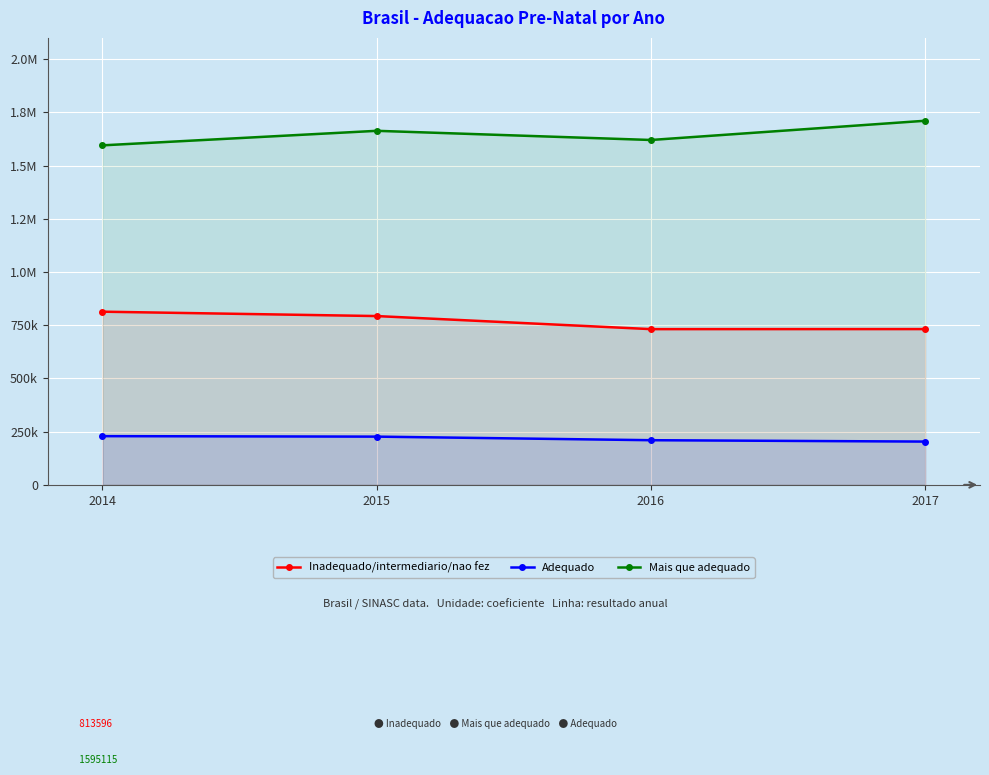

Reading left to right, transcribe all the data shown in this chart.

Inadequado/intermediario/nao fez: 813596	793061	731650	731878
Adequado: 228906	226578	209762	203302
Mais que adequado: 1595115	1663399	1620328	1710698